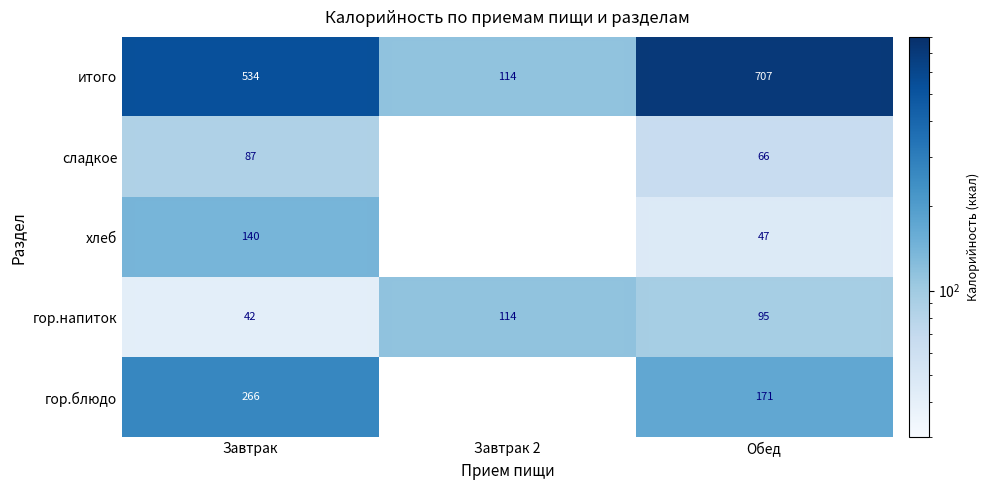

How many гор.напиток values are between 42 and 114?

3